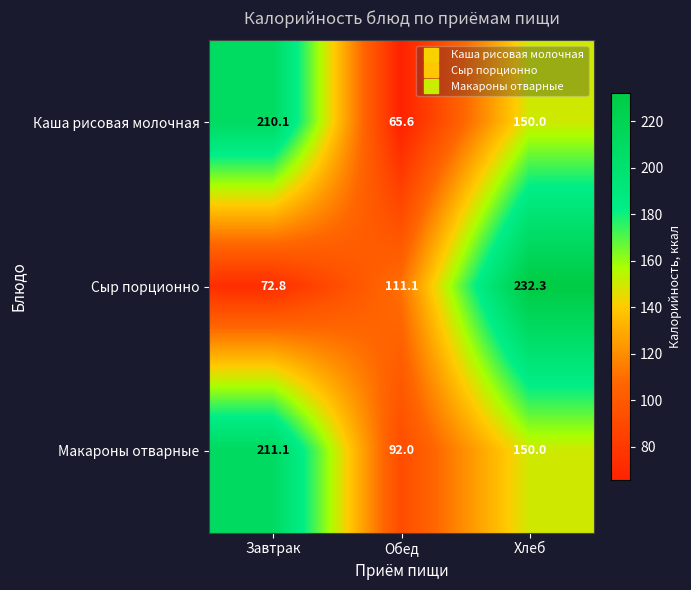

Which series has the largest range (max minus min)?

Сыр порционно